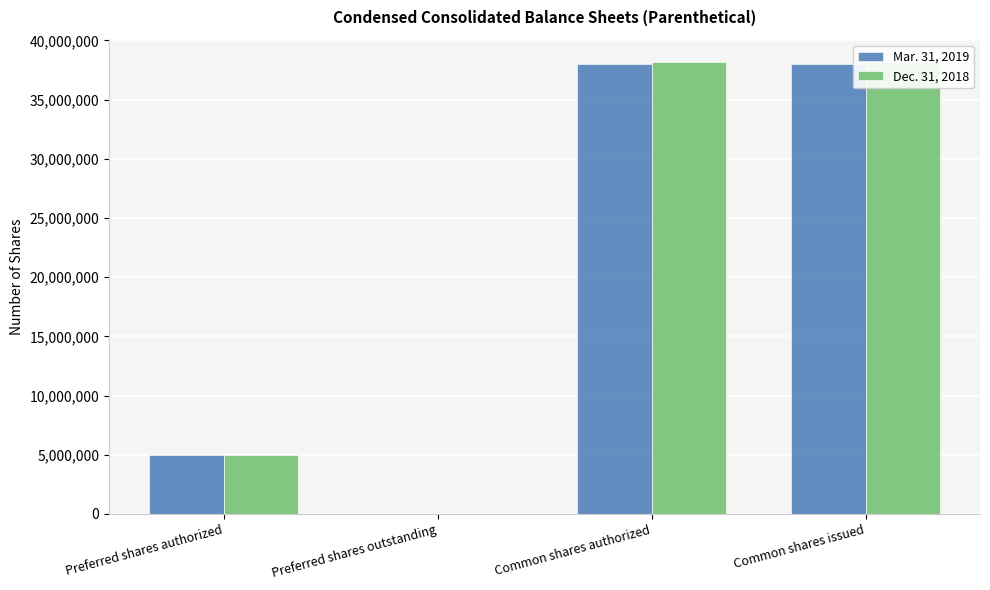

What is the label of the 1st bar from the left?

Preferred shares authorized